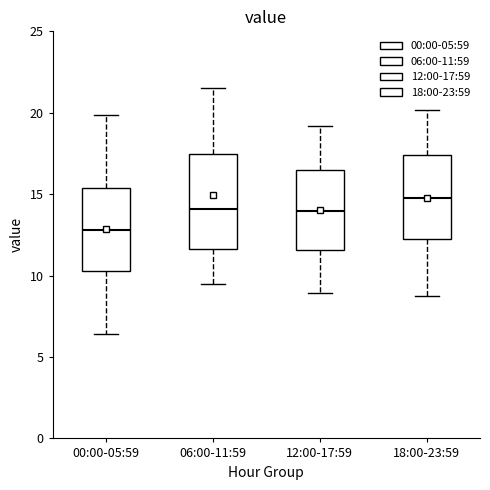

Which box has the highest median line?

18:00-23:59